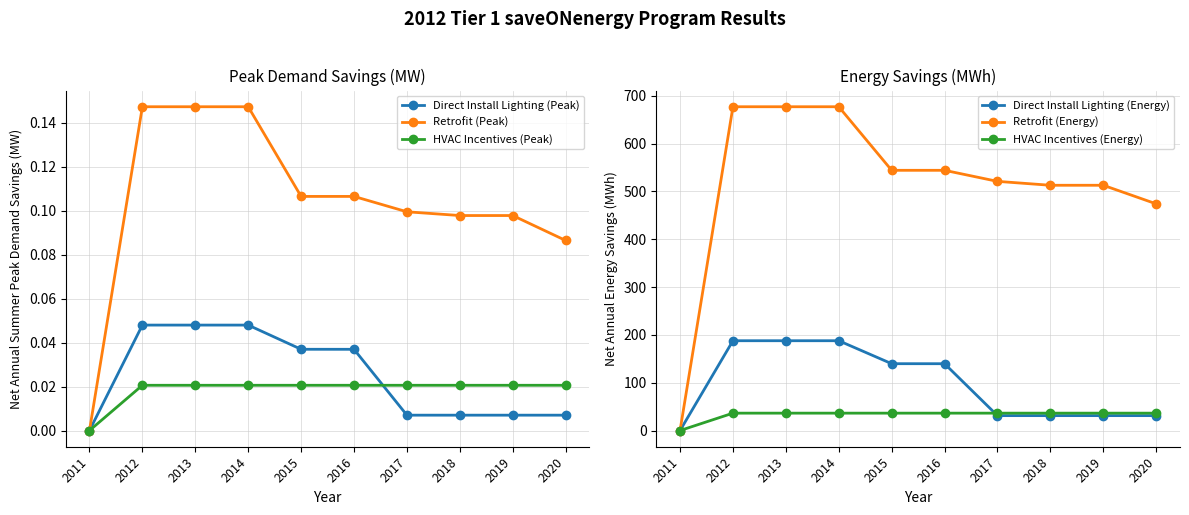

What is the approximate value of Direct Install Lighting (Energy) at 2016?

139.7